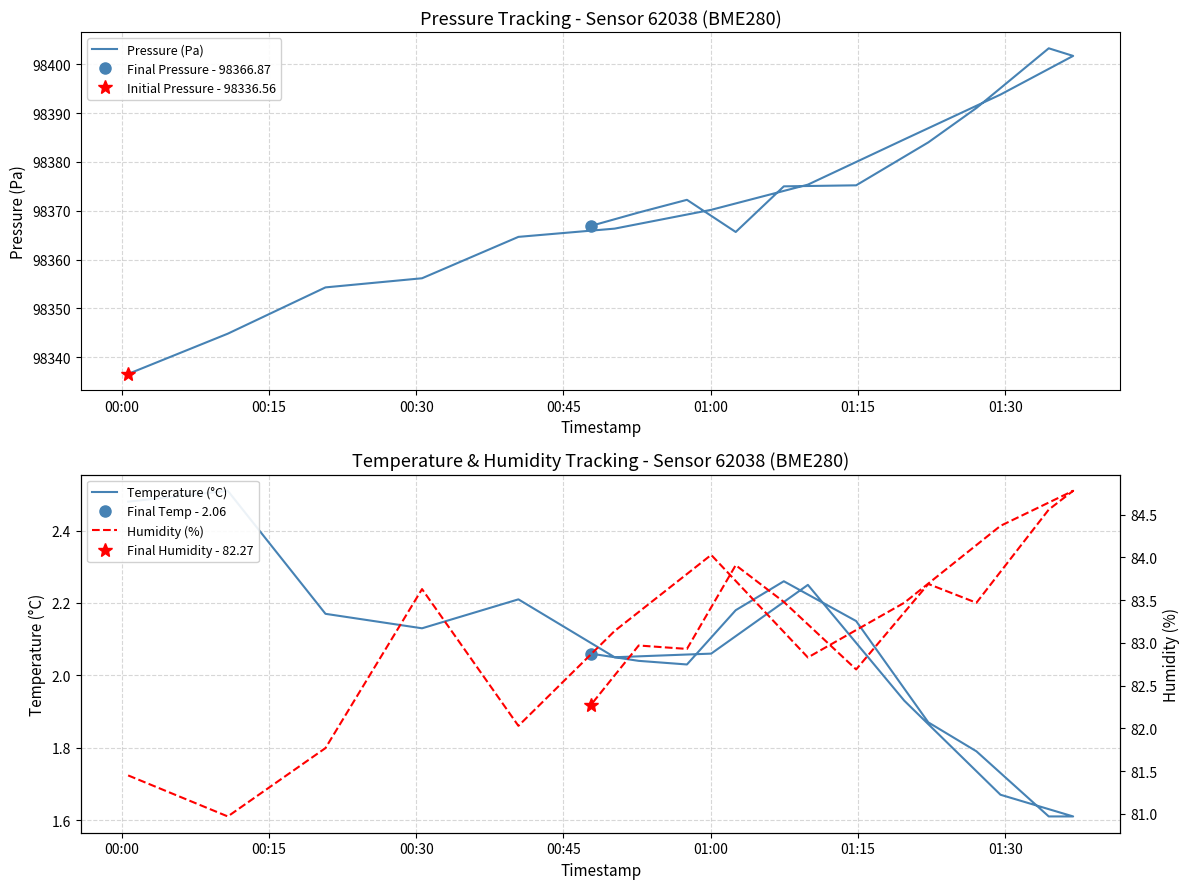

True or false: Temperature (°C) has a value of 1.2 at 01:00.

False